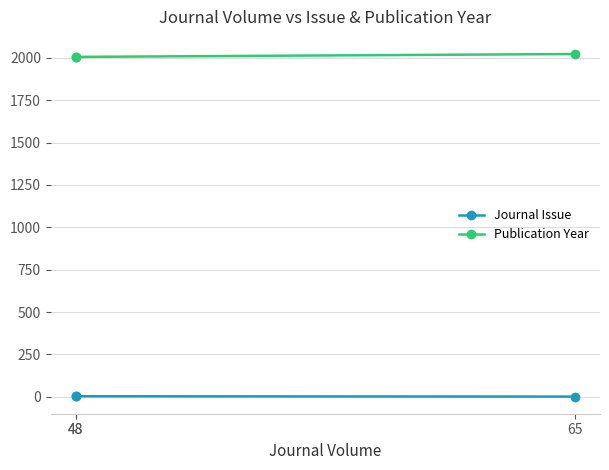

What is the average value of the Journal Issue series?

2